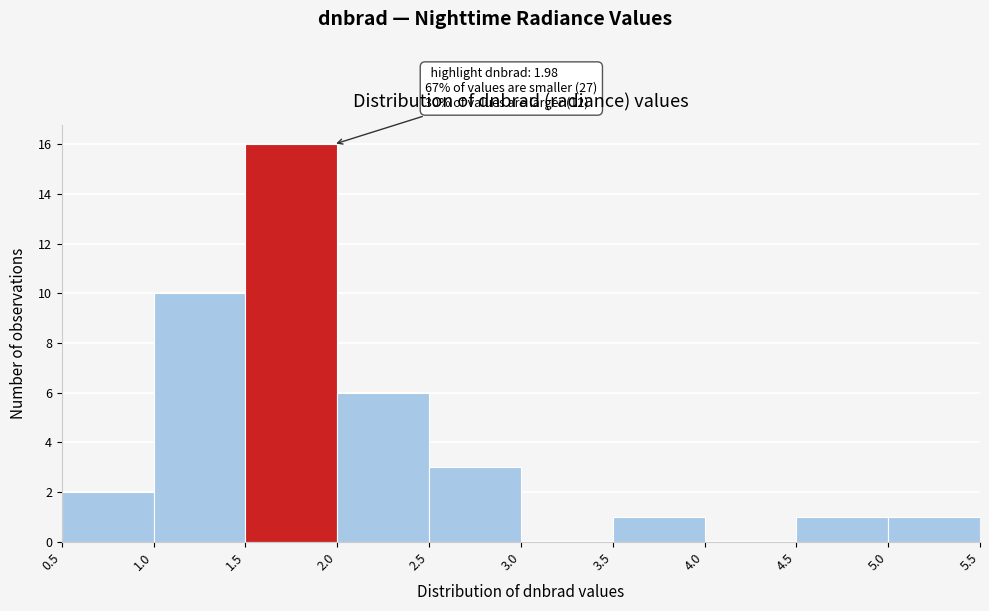

Over which range of the x-axis is the bar tallest?

1.5 to 2.0